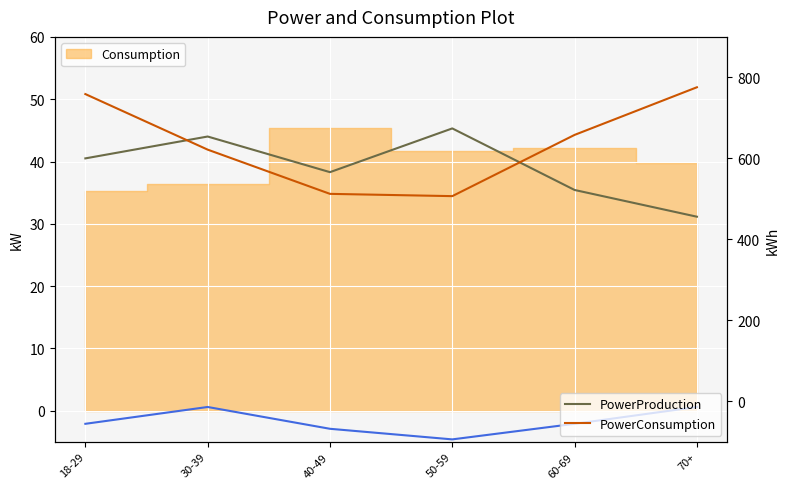

What is the maximum value for PowerConsumption?

775.6